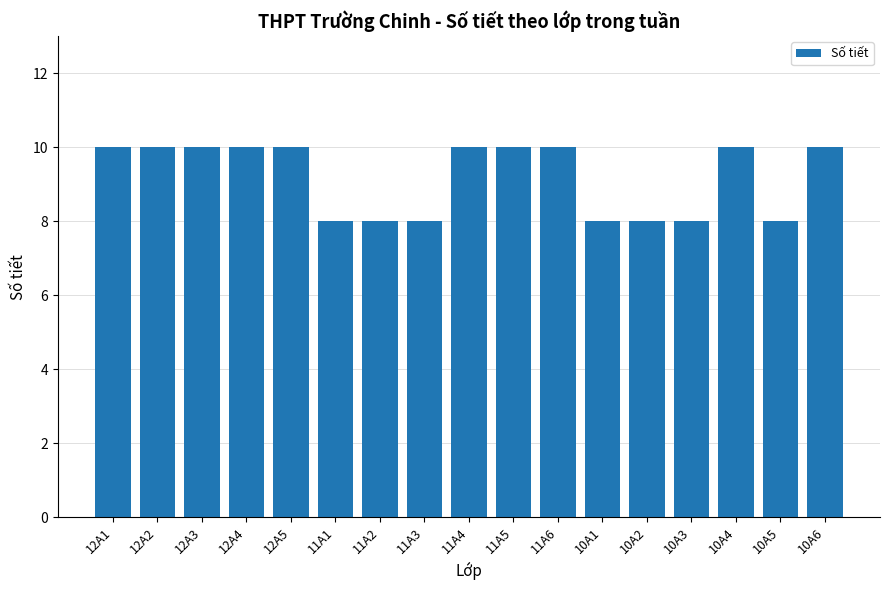

What is the sum of all values?

156